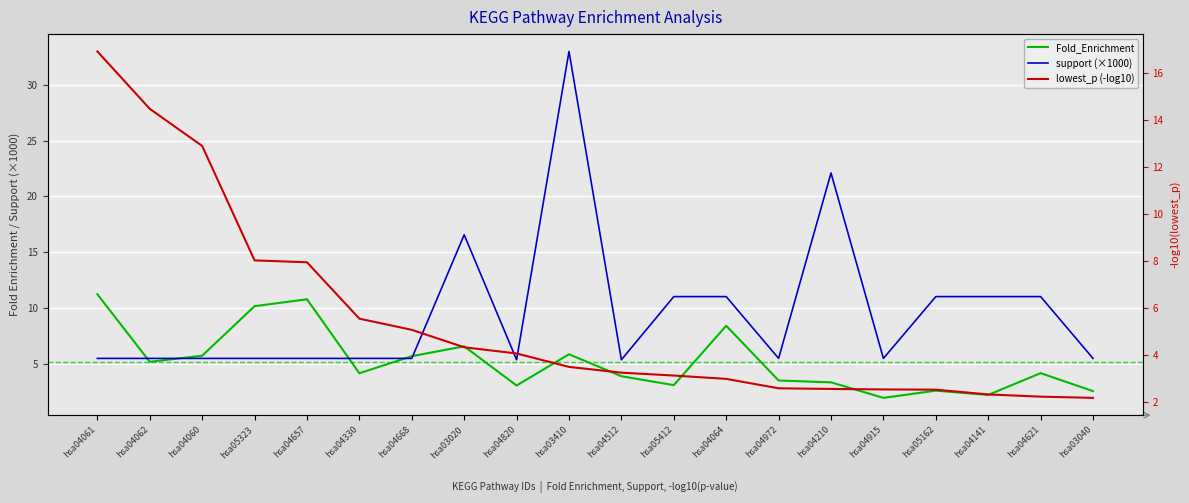

Does the chart display data point markers on the line(s)?

No